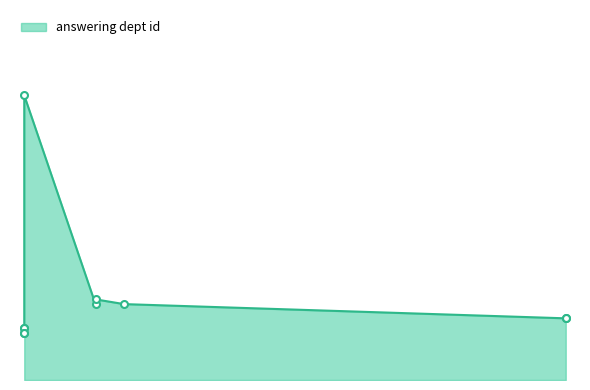

Between 2019-08-02 and 2019-08-02, which is larger?

2019-08-02